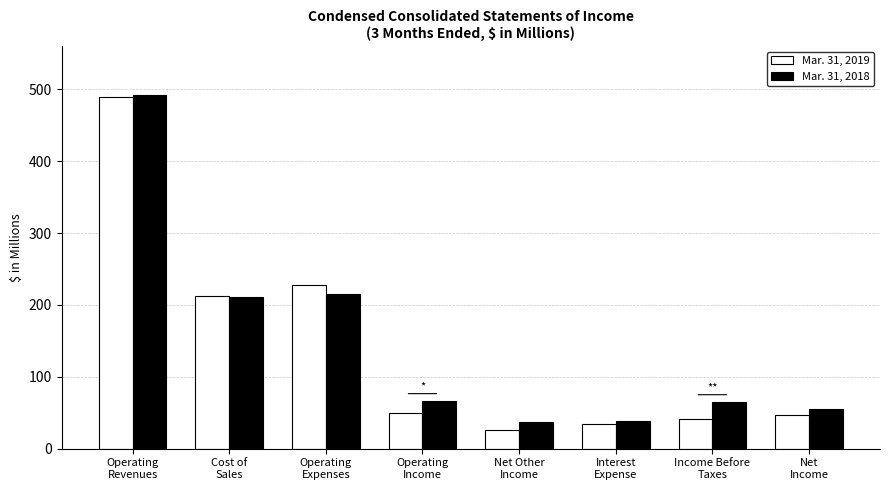

At which label is Mar. 31, 2019 closest to 258?

Operating
Expenses